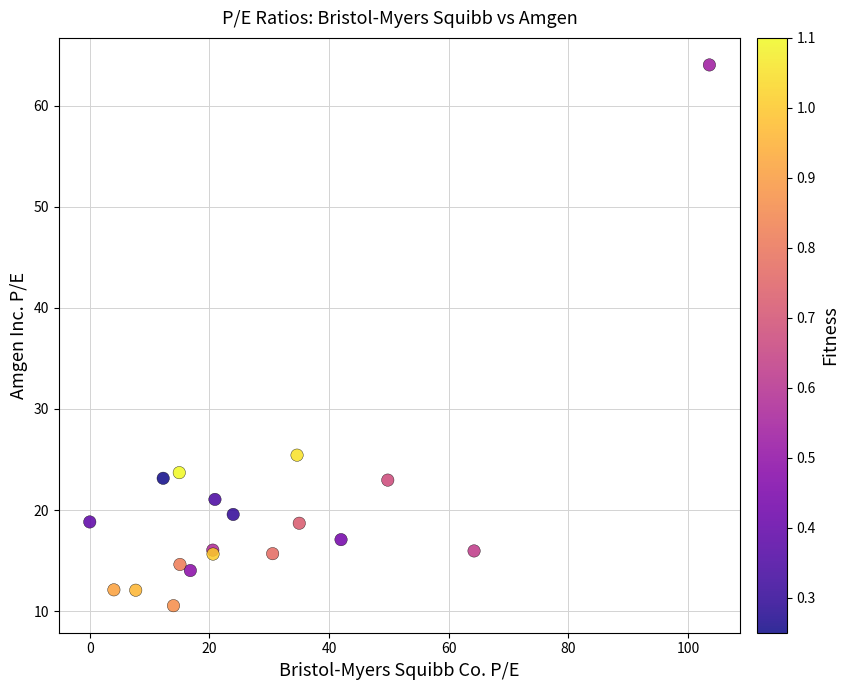

What Y value in the scatter plot is closest to 37?

25.4